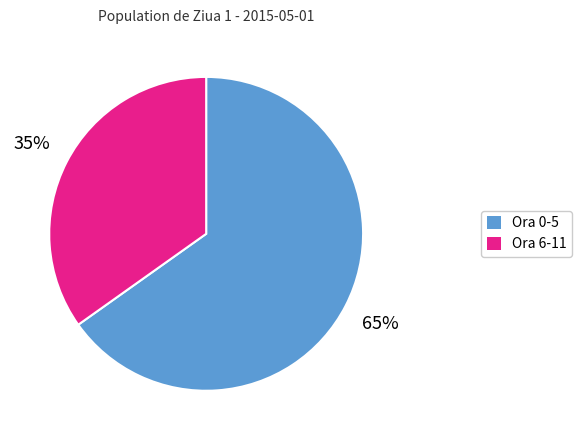

Is there a majority slice in this chart?

Yes